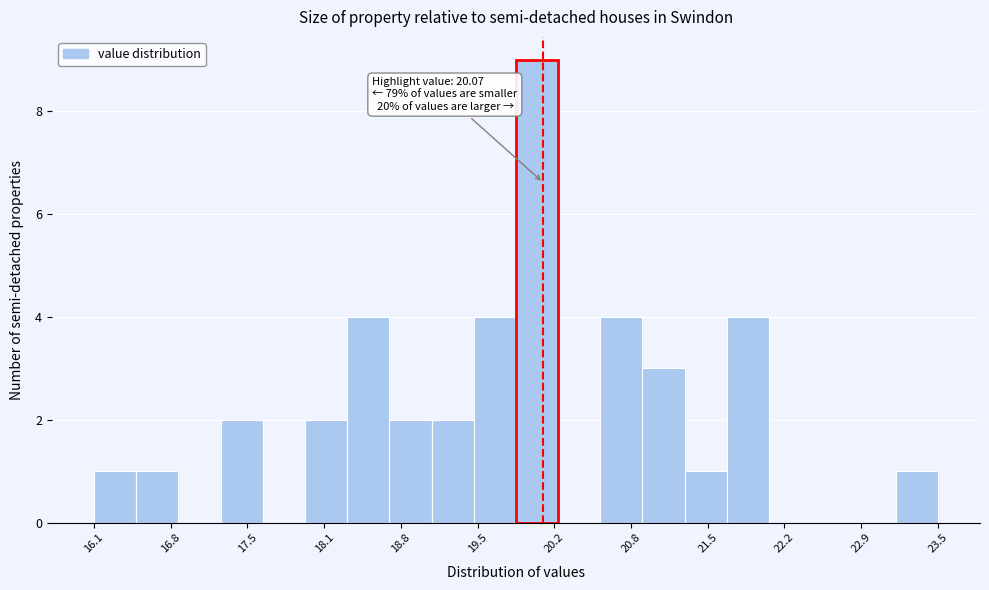

Around what value on the x-axis is the tallest bar? Give the approximate position of its centre, as read against the axis.

20.0